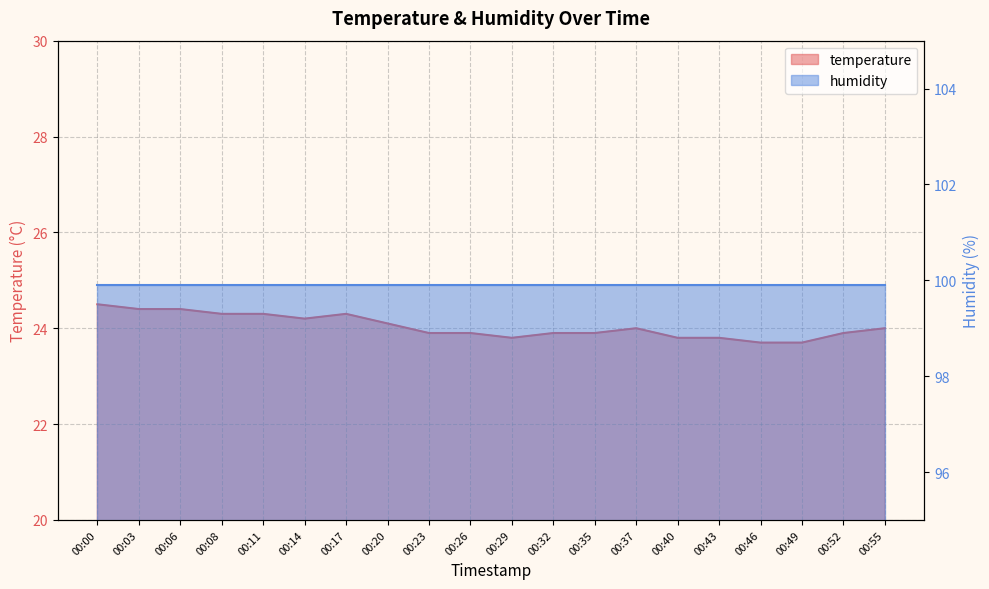

What is the value of the 17th point from the left?

23.7